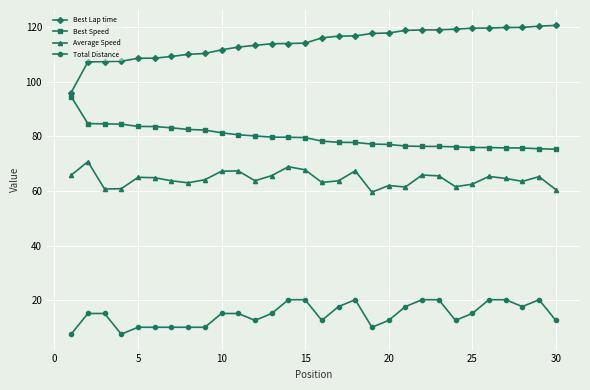

True or false: Total Distance and Best Lap time cross at least once.

False